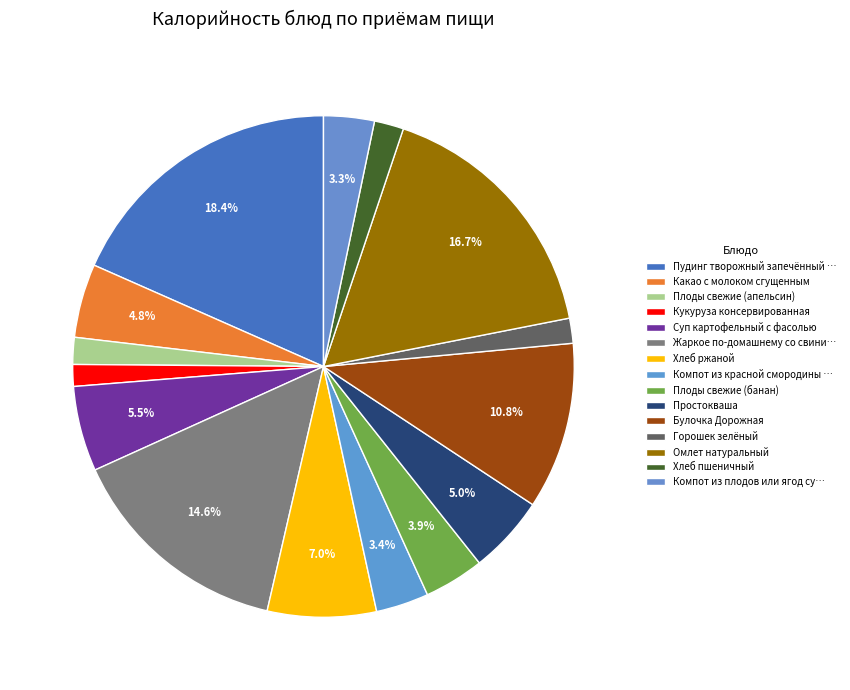

Rank the categories by value from highest to lowest.

Пудинг творожный запечённый с йогуртом, Омлет натуральный, Жаркое по-домашнему со свининой, Булочка Дорожная, Хлеб ржаной, Суп картофельный с фасолью, Простокваша, Какао с молоком сгущенным, Плоды свежие (банан), Компот из красной смородины замороженной, Компот из плодов или ягод сушеных, Хлеб пшеничный, Плоды свежие (апельсин), Горошек зелёный, Кукуруза консервированная